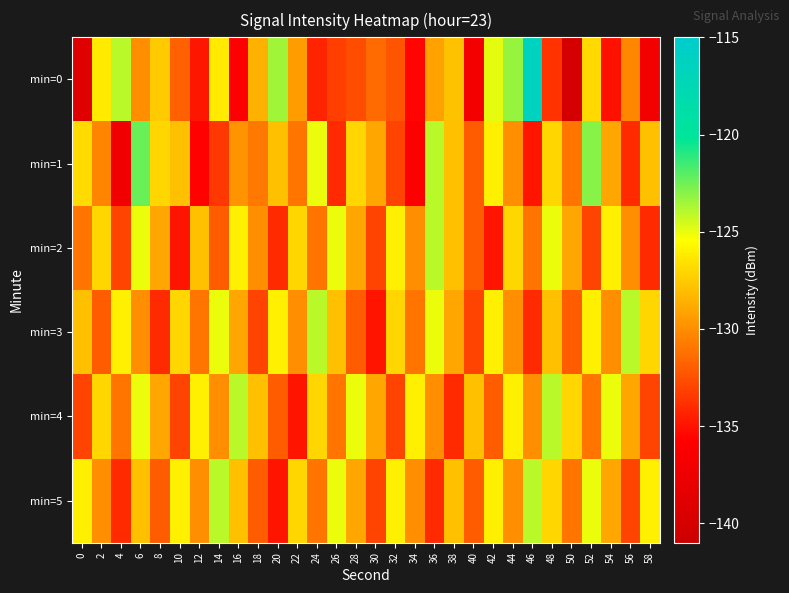

What is the total value across all series at 38?

-774.9